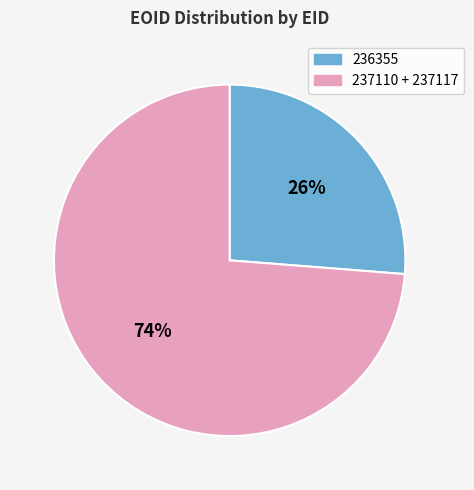

Which category has the biggest portion of the pie?

237110 + 237117